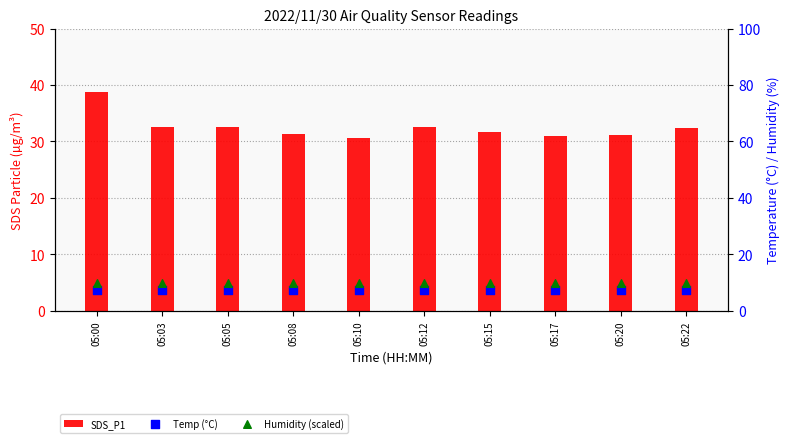

Is the value of Humidity (scaled) at 05:12 greater than the value of Temp (°C) at 05:05?

Yes